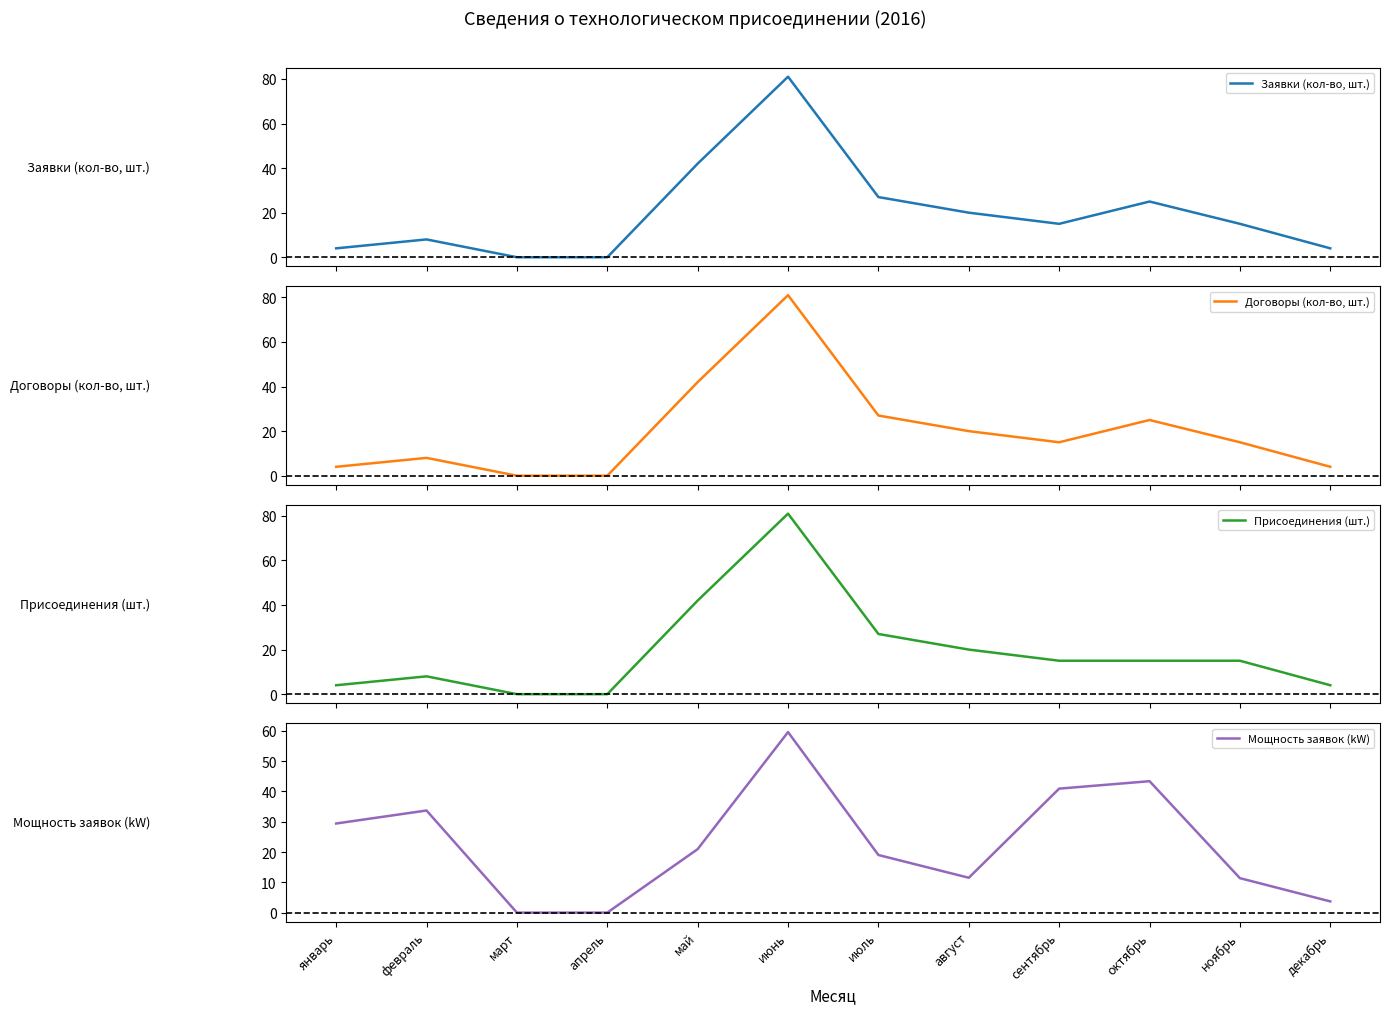

At which category is the sum across all series the highest?

июнь